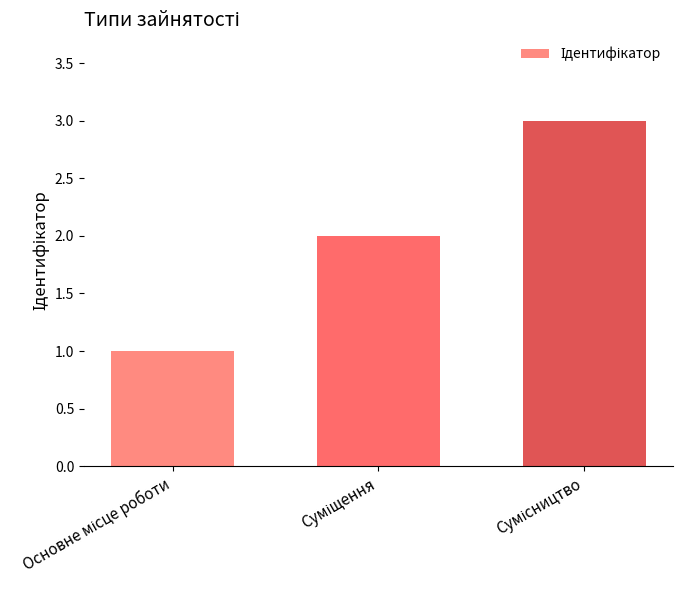

Does the chart contain any negative values?

No